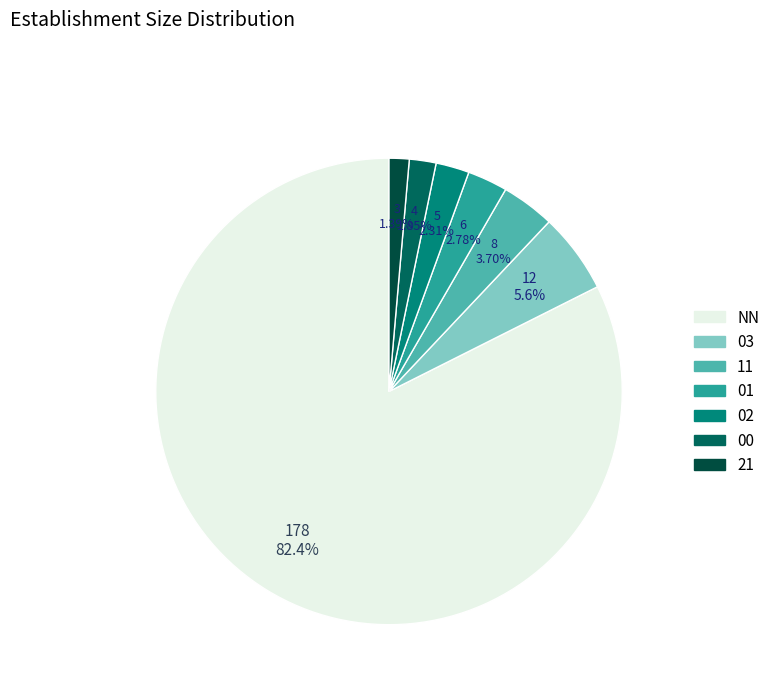

How much of the chart is everything except NN?

17.6%